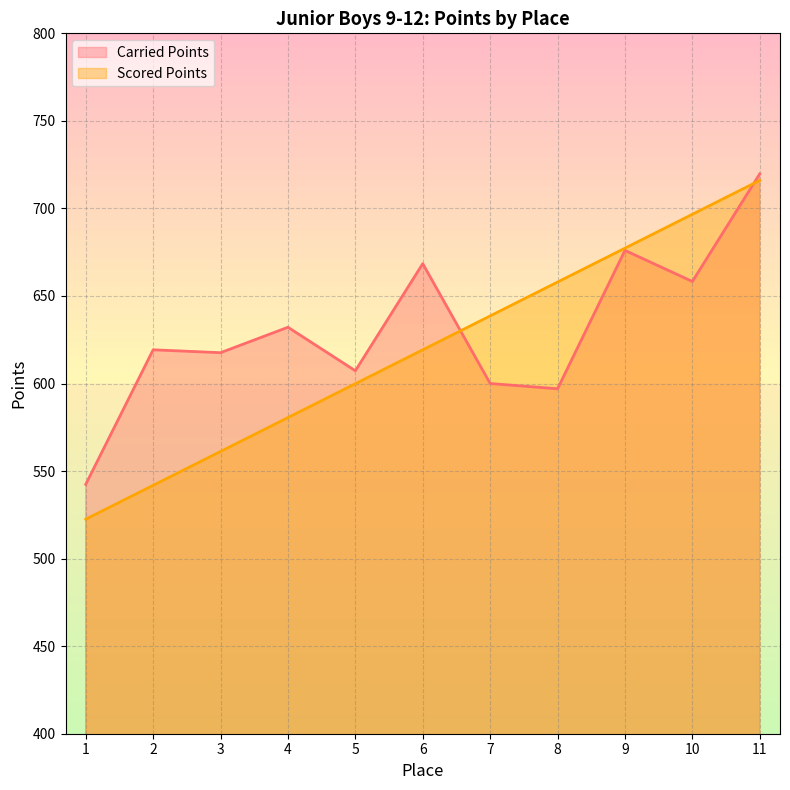

How many distinct data groups are displayed?

2